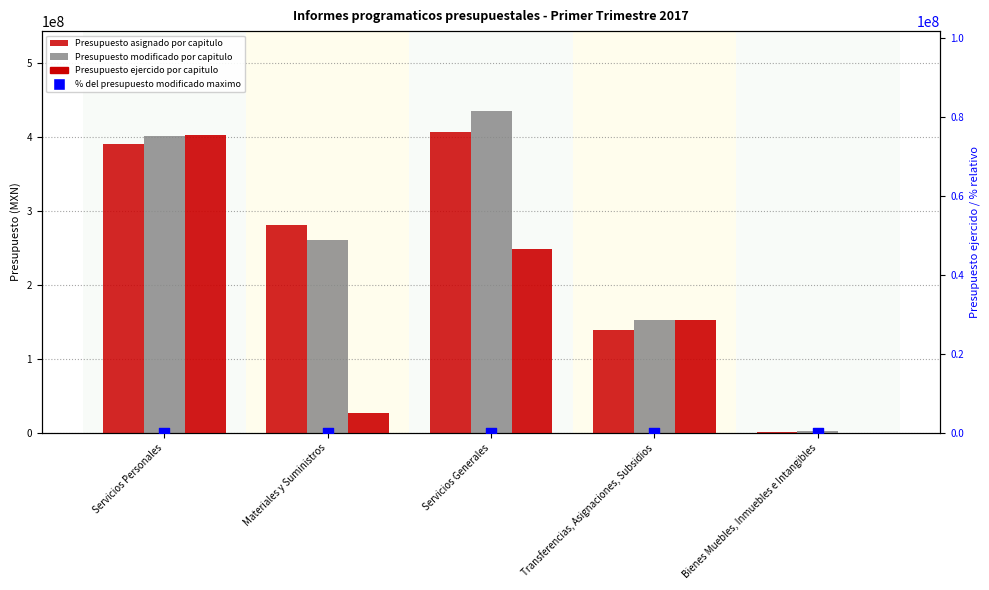

Which series has the largest total across all categories?

Presupuesto modificado por capitulo